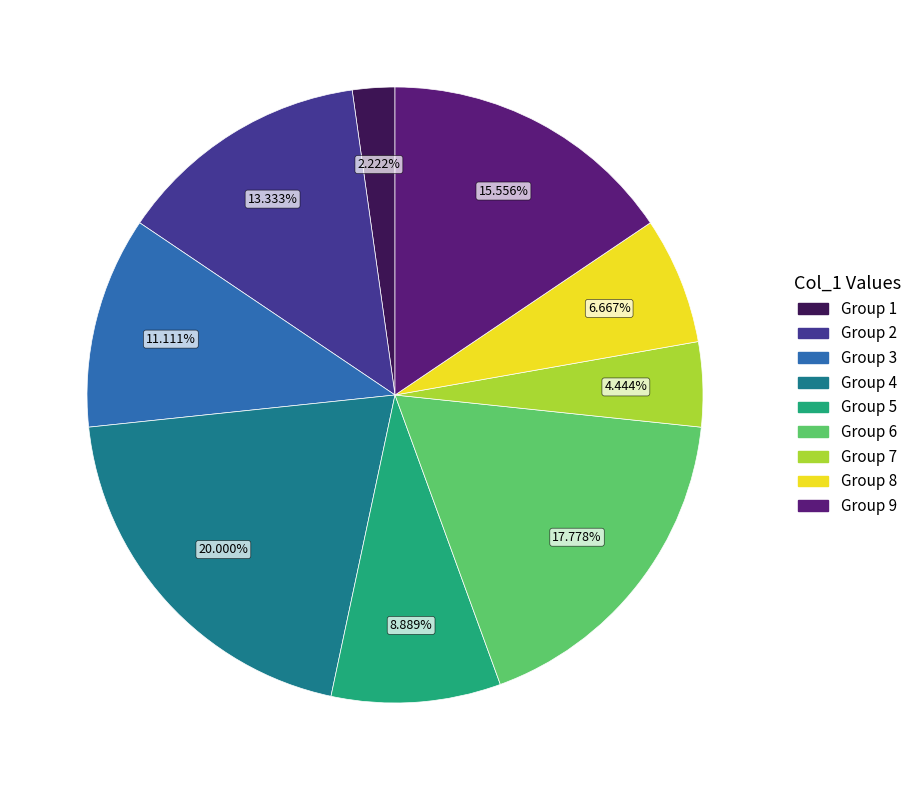

Rank the categories by value from highest to lowest.

Group 4, Group 6, Group 9, Group 2, Group 3, Group 5, Group 8, Group 7, Group 1